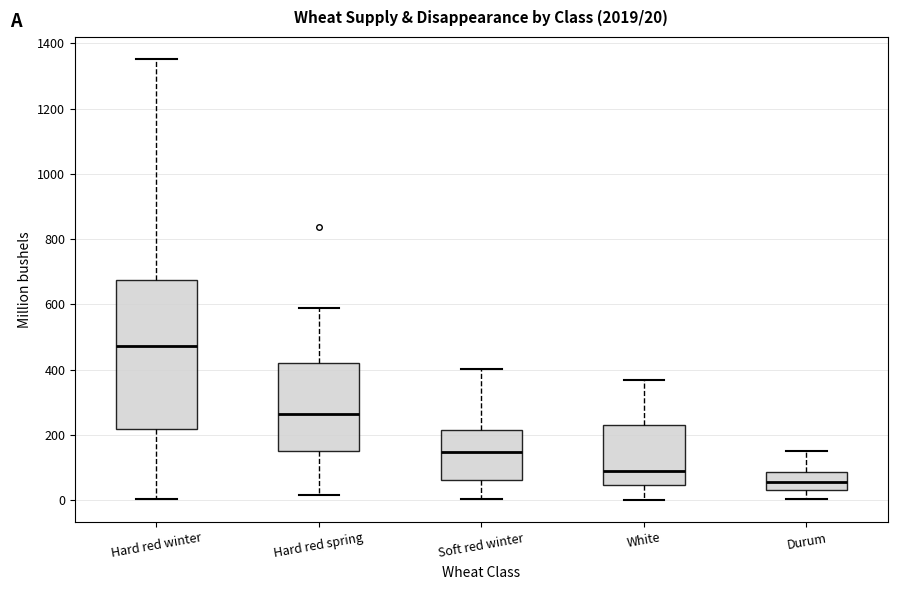

Which box's median line is the lowest?

Durum